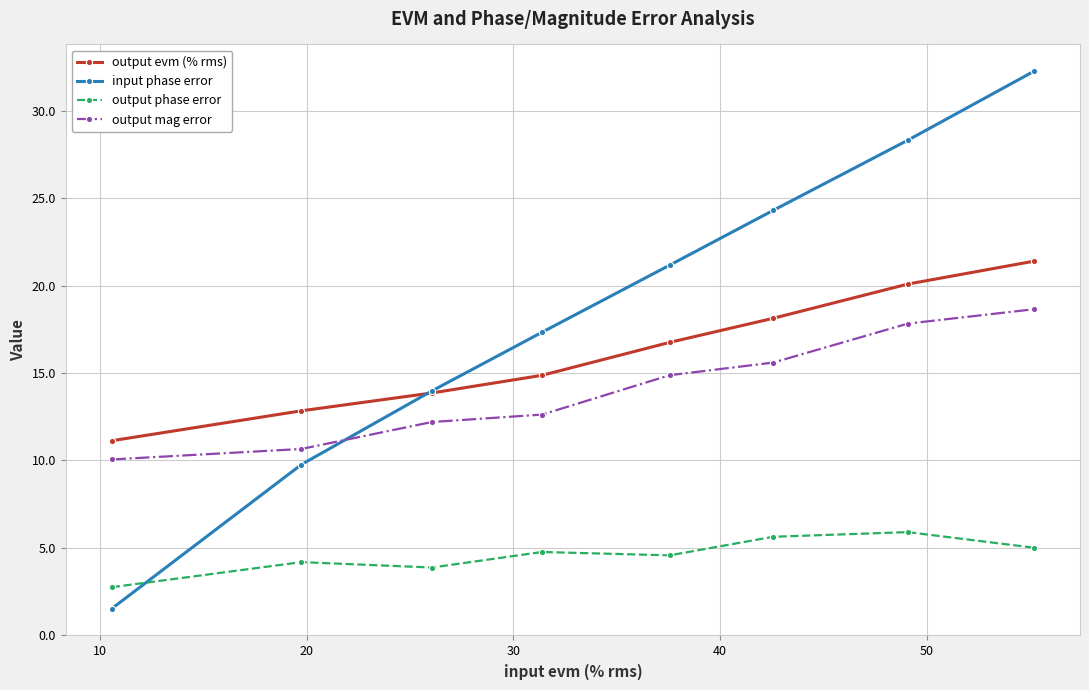

What is the minimum value shown in the chart?

1.5